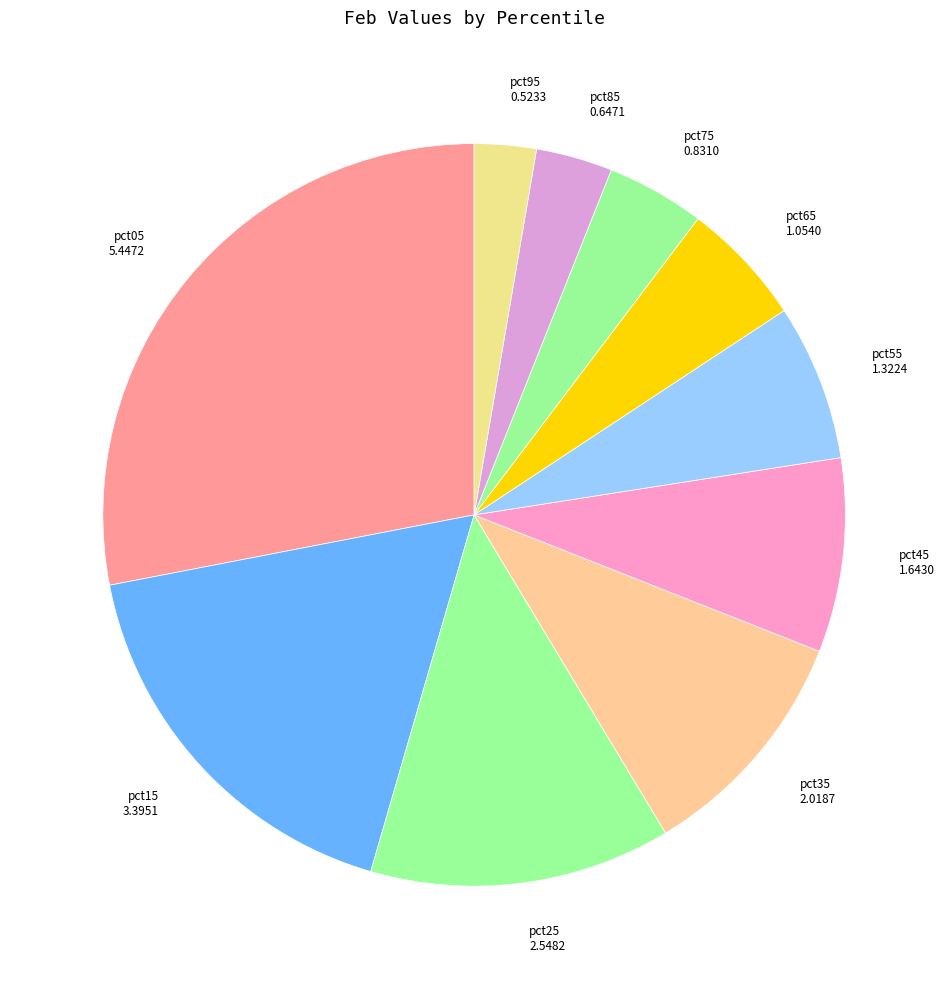

The pct05 5.4472 slice represents 15% of the pie. True or false?

False